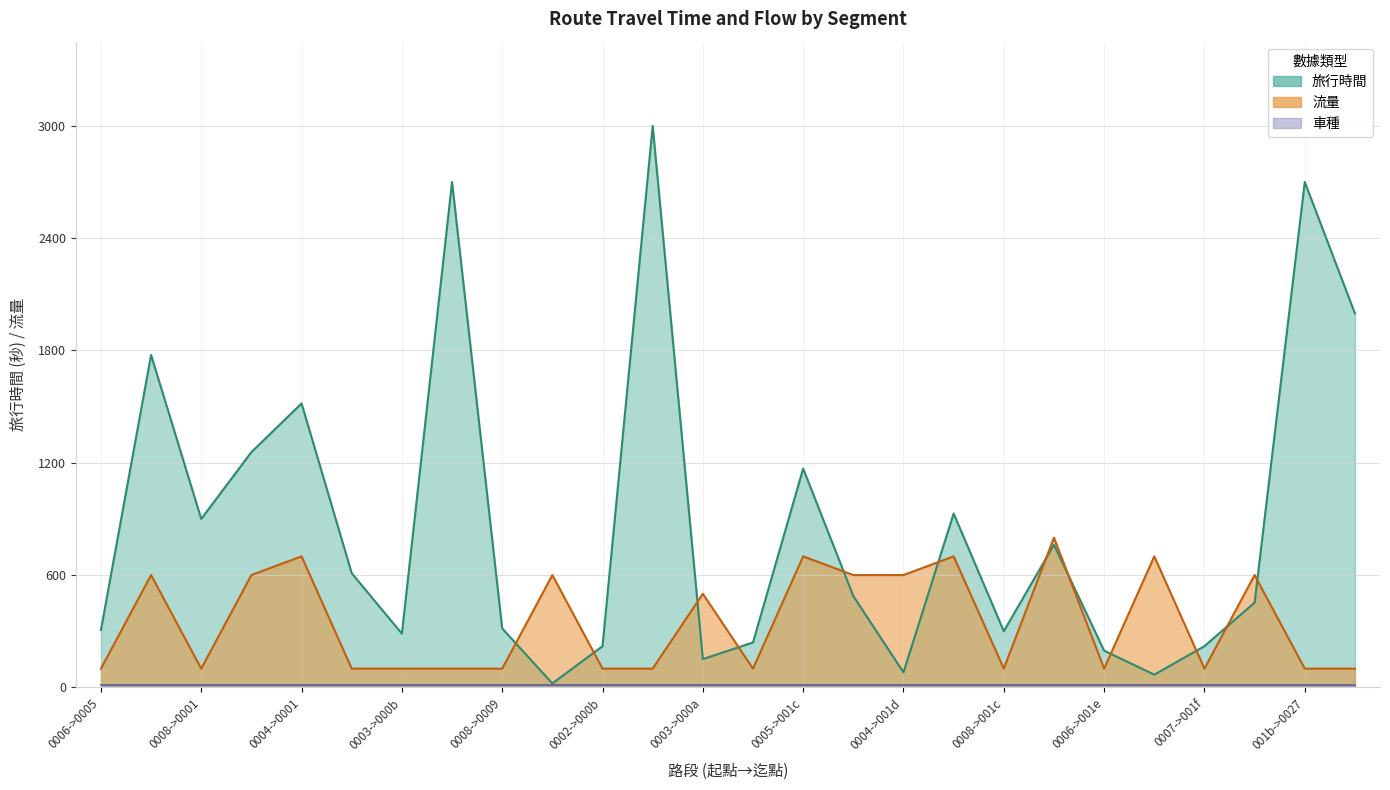

The value of 旅行時間 at 0008->001c is 84.2. True or false?

False